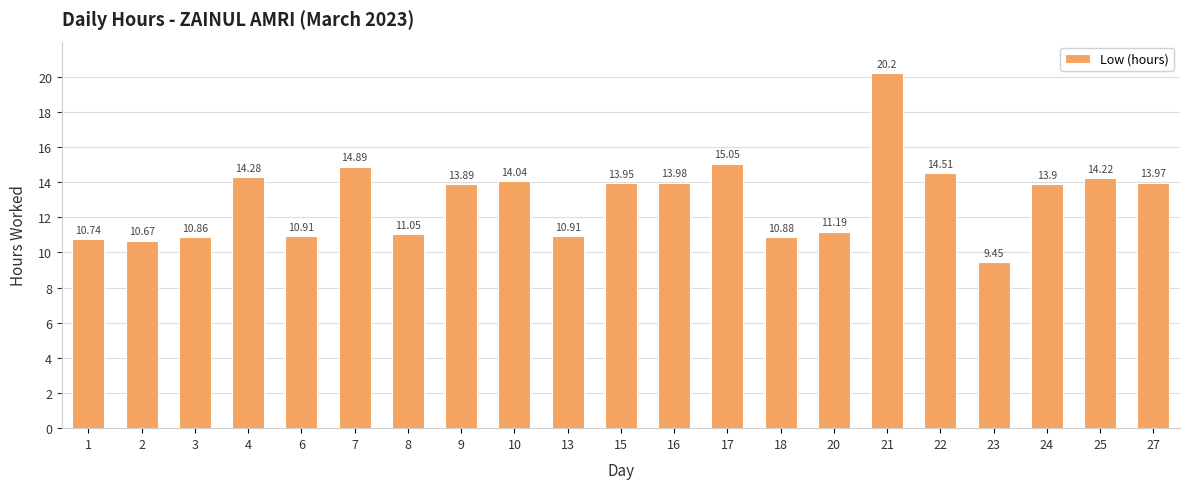

What is the sum of the values at 2 and 6?

21.6